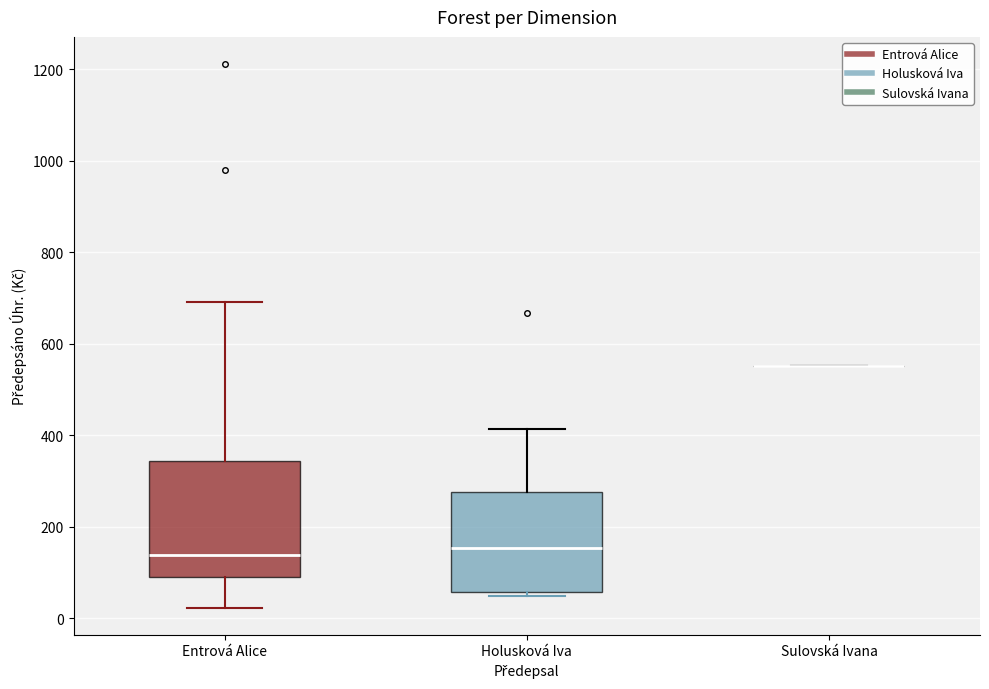

Comparing the boxes themselves (not the whiskers), which one is the tallest?

Entrová Alice